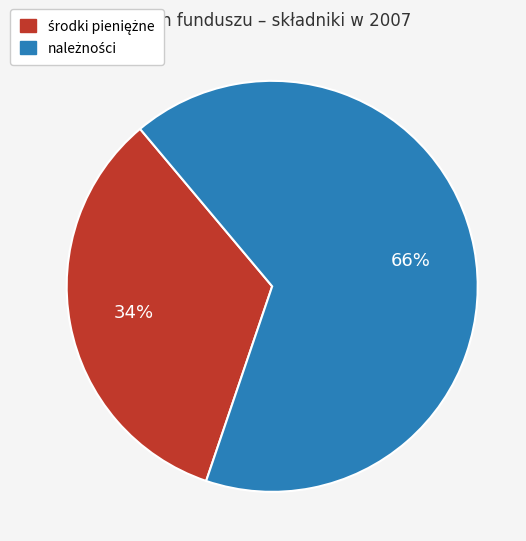

Does any single category account for the majority?

Yes